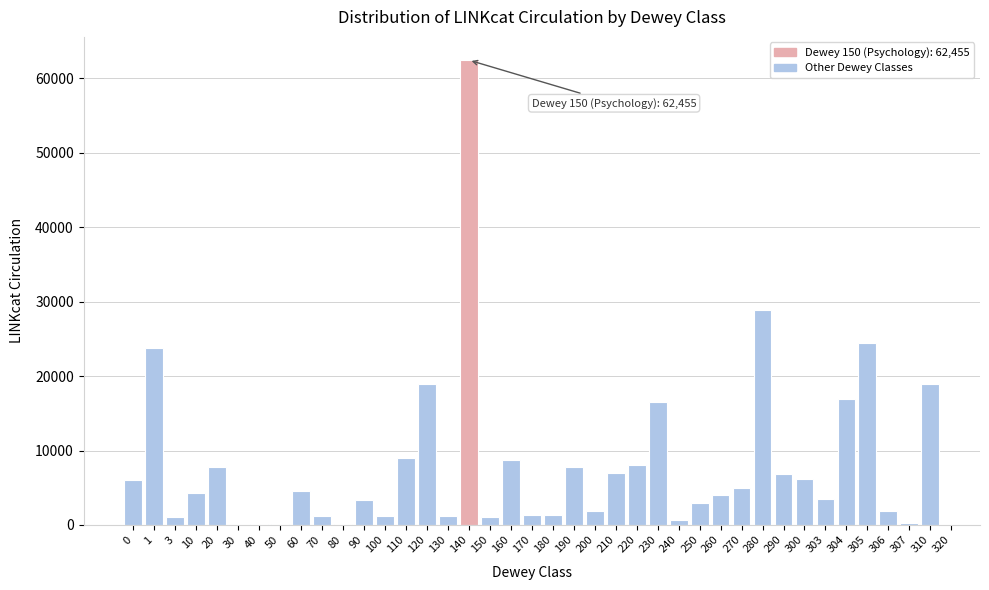

The value at 300 is 6134. True or false?

True